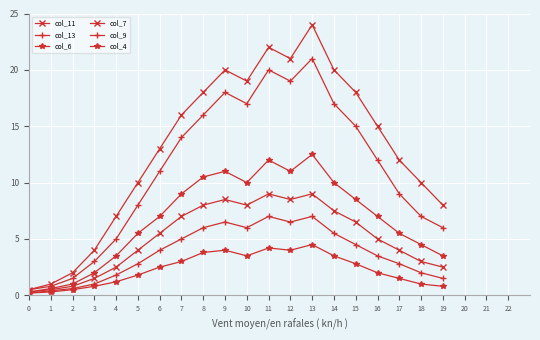

At which label is col_13 closest to 10?

6